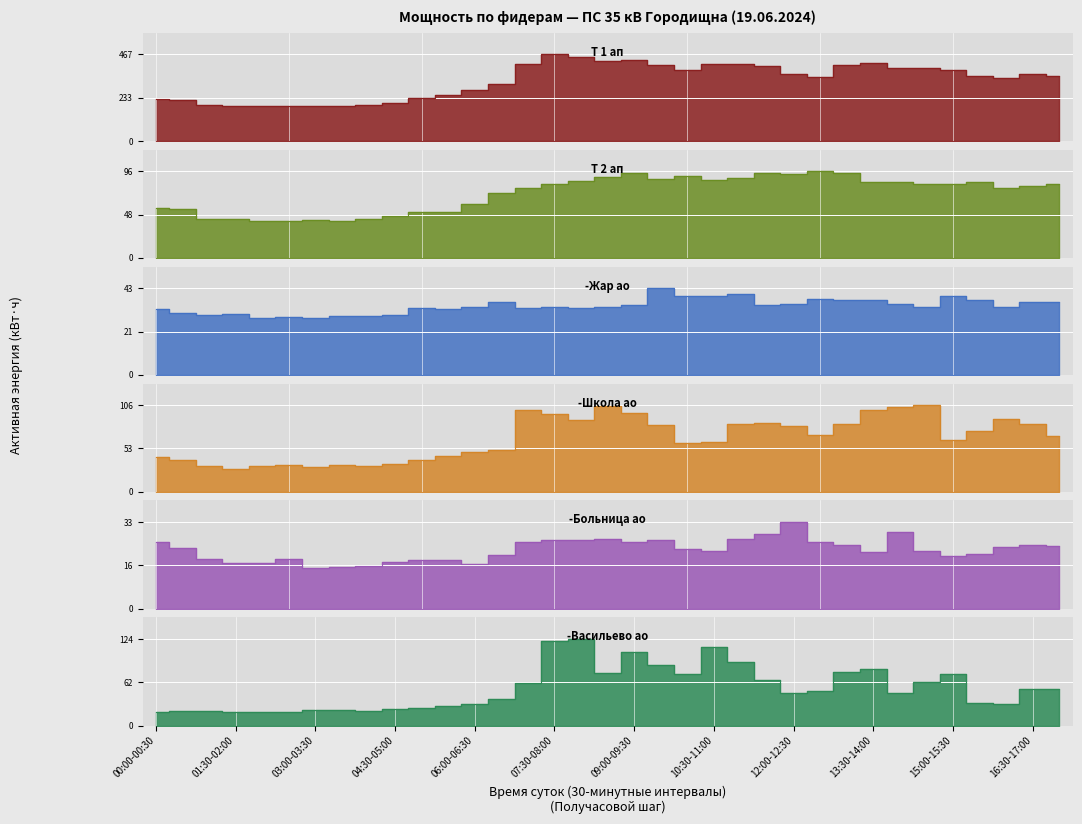

The value of 10 Городищна-Васильево ао RS at 04:30-05:00 is 35.3. True or false?

False